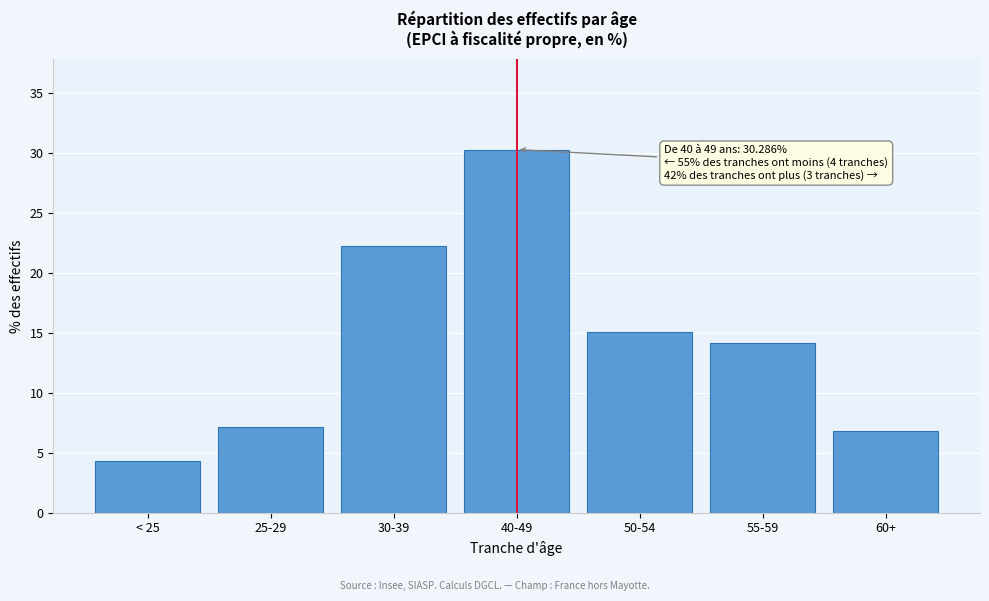

Reading left to right, extract all data points from this chart.

< 25=4.3	25-29=7.2	30-39=22.2	40-49=30.3	50-54=15.1	55-59=14.1	60+=6.8